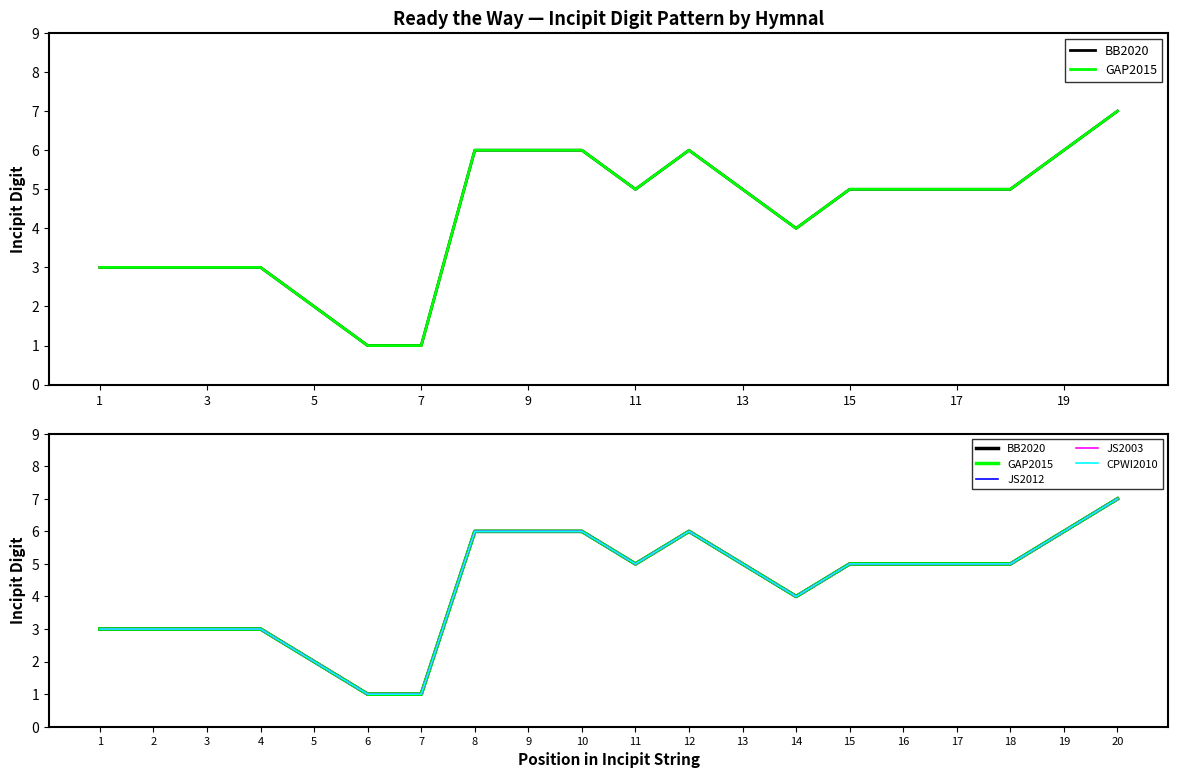

True or false: JS2003 has more than 1 points higher than both neighbors.

False